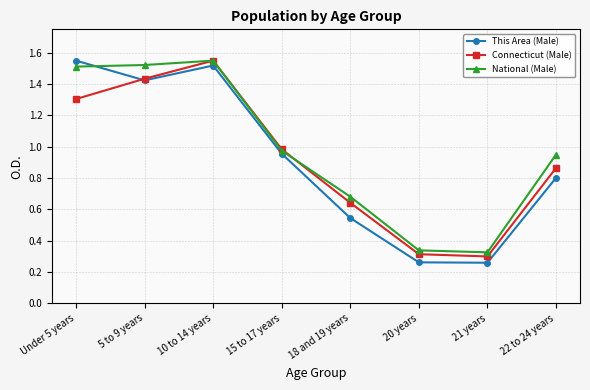

Which category has the highest value in the Connecticut (Male) series?

10 to 14 years